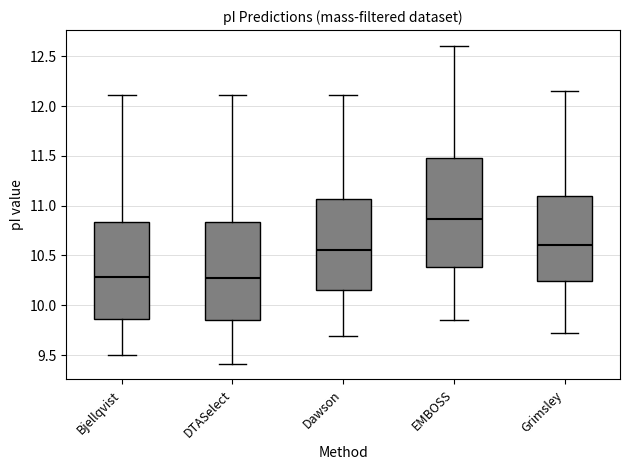

Where is the lower edge of the box for DTASelect on the y-axis? The values are not printed on the chart, so give them approximately, as read against the axis.

9.85